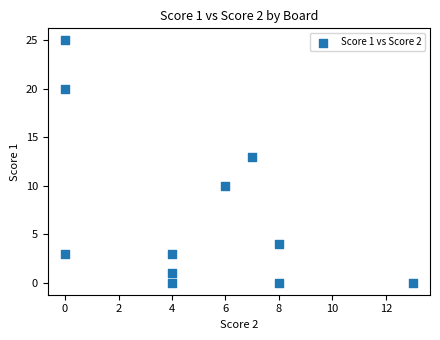

What Y value in the scatter plot is closest to 12?

13